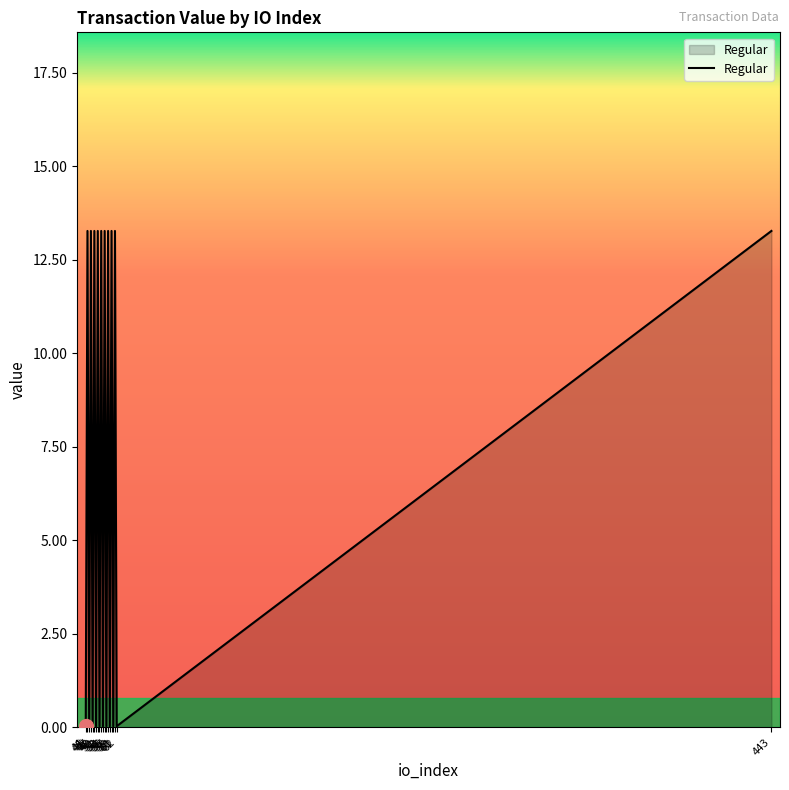

What is the sum of all values?

133.0